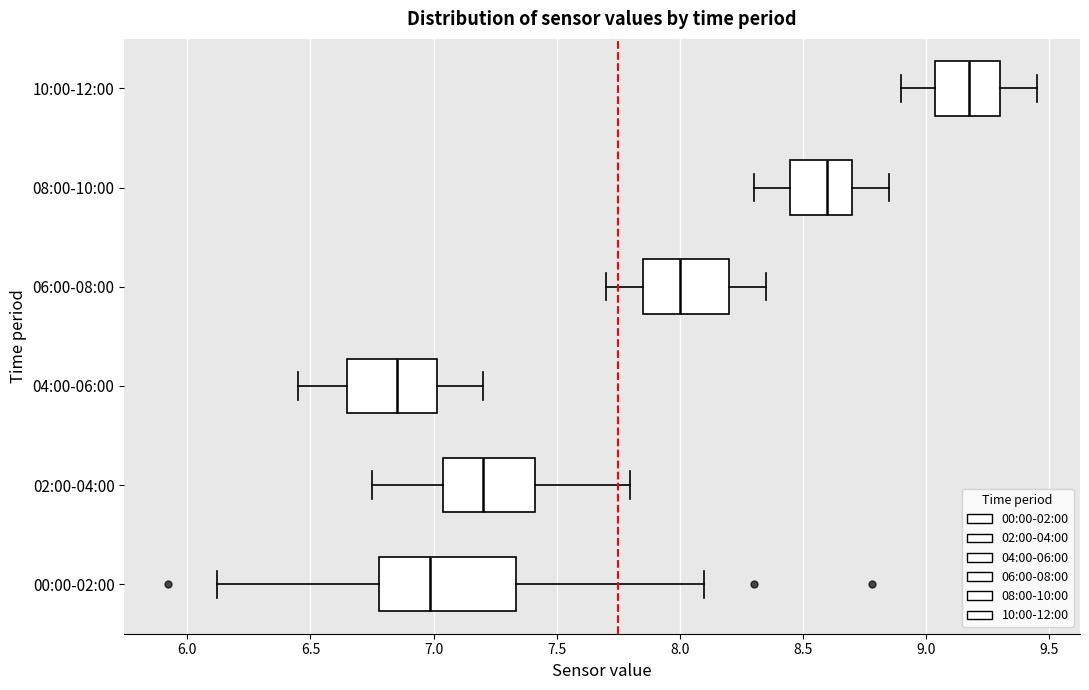

Which box is the widest, from its left edge to its right edge?

00:00-02:00